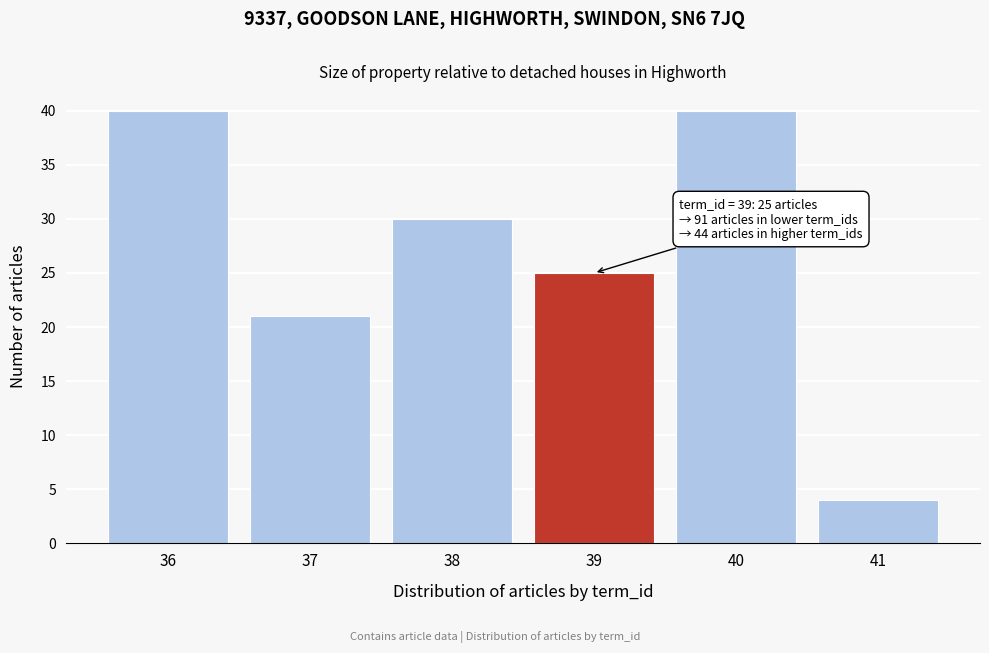

Reading left to right, transcribe all the data shown in this chart.

36=40	37=21	38=30	39=25	40=40	41=4